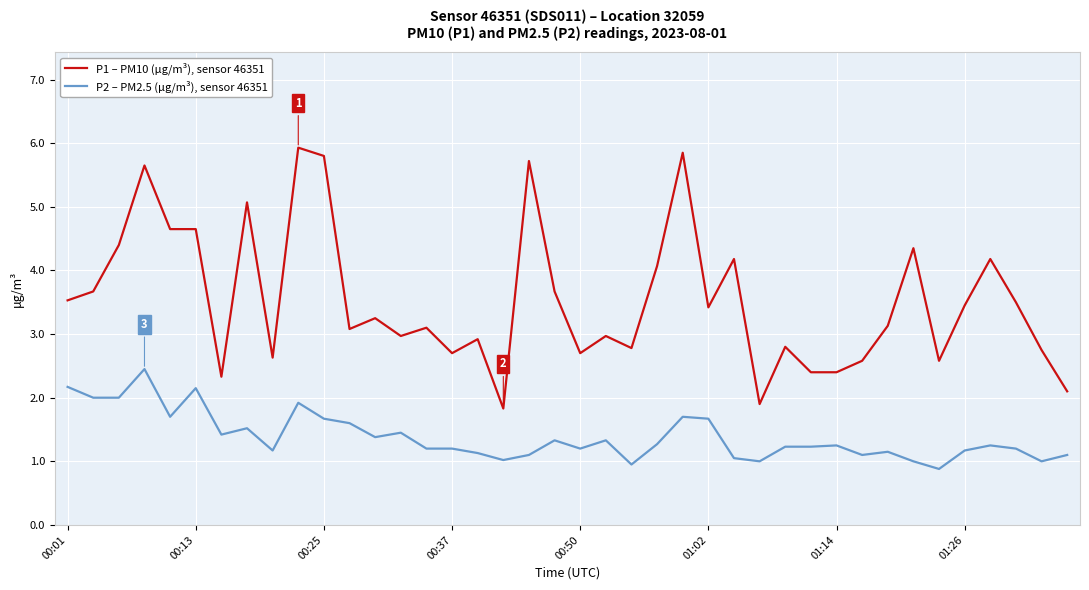

At how many categories does at least one series exceed 2?

38